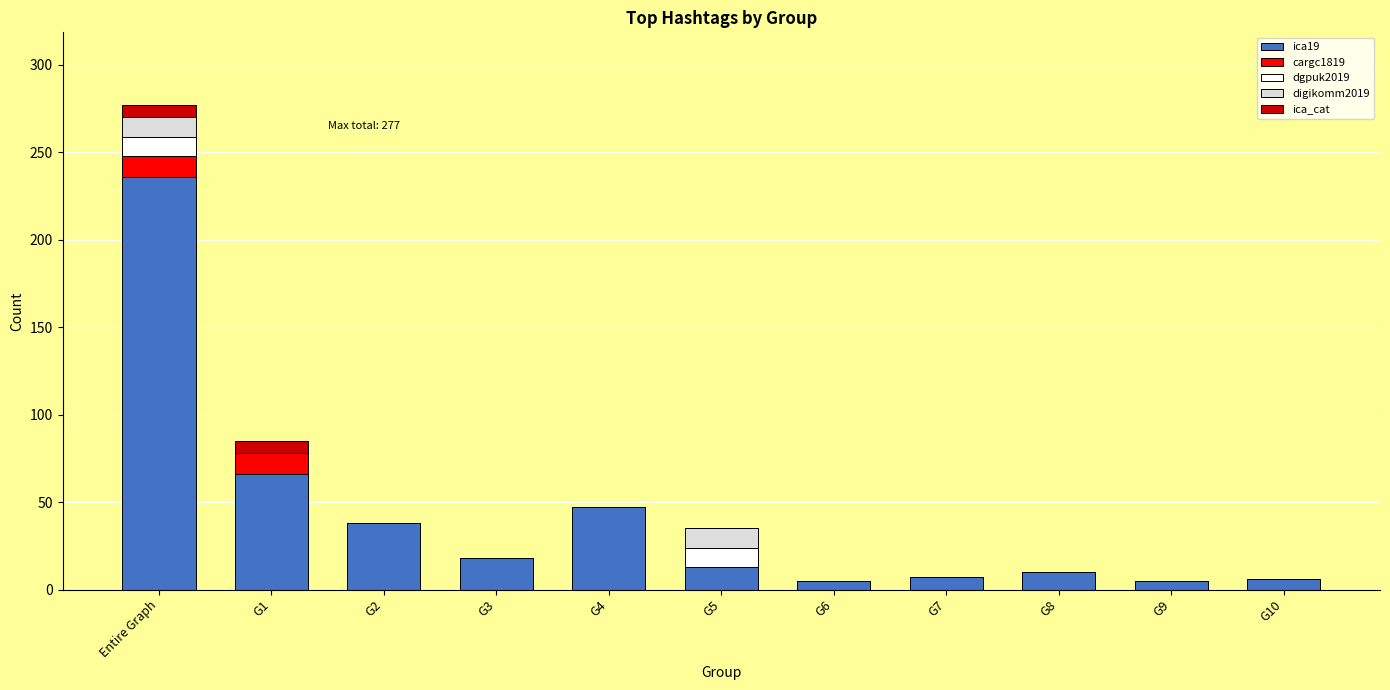

At which category is the sum across all series the highest?

Entire Graph